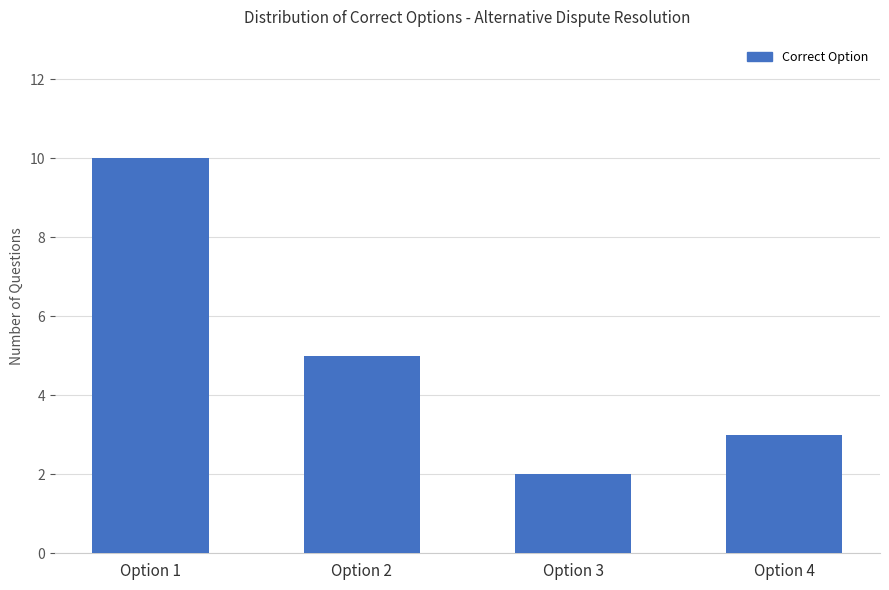

What is the maximum value shown in the chart?

10